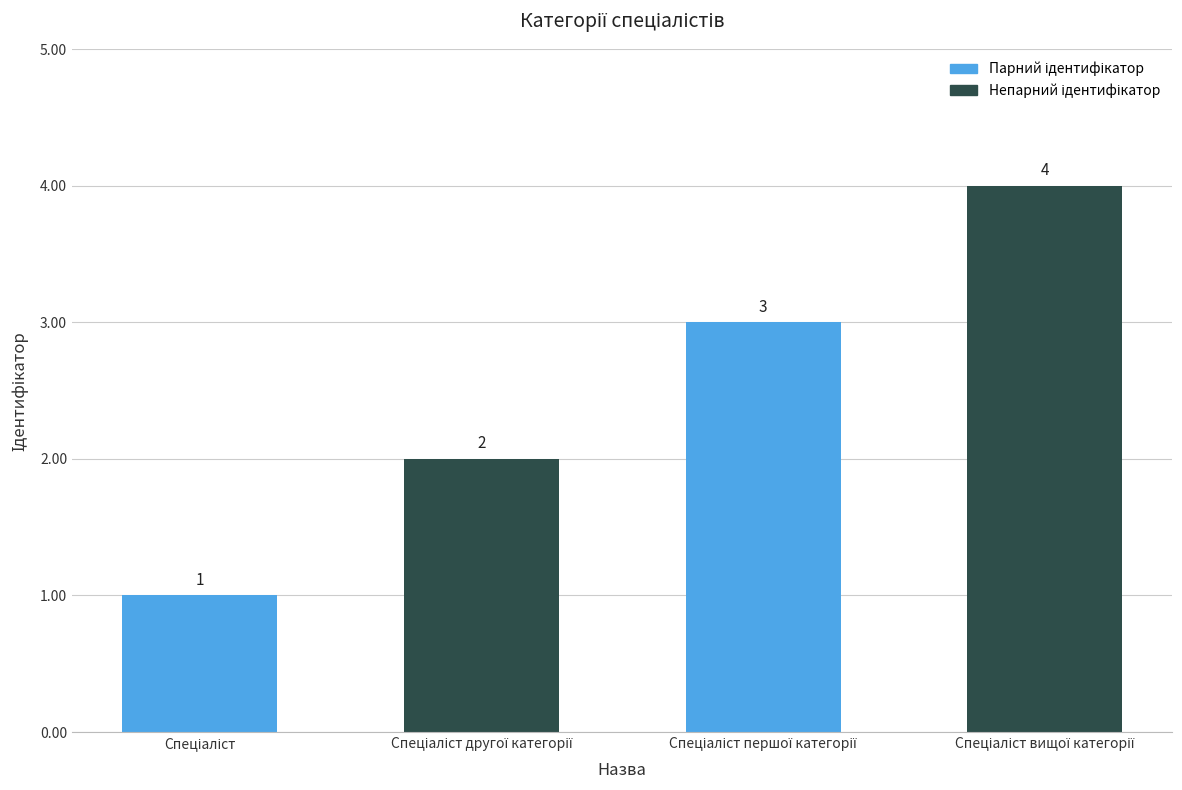

How many values are below 3?

2